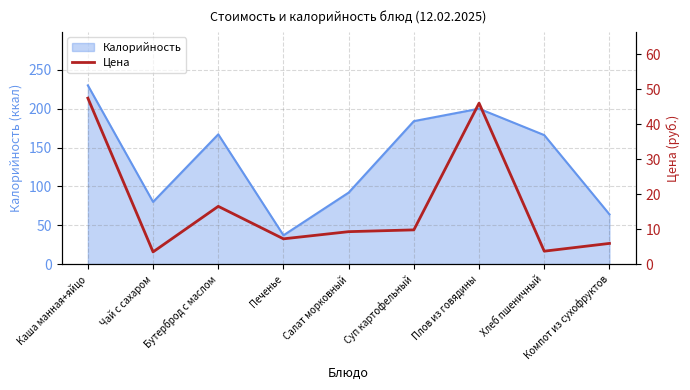

Does the chart have visible grid lines?

Yes